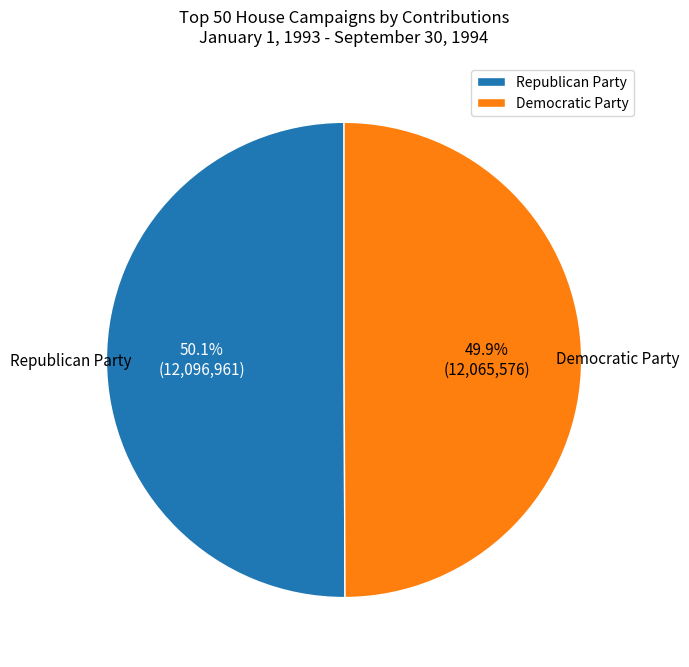

Is there a majority slice in this chart?

Yes